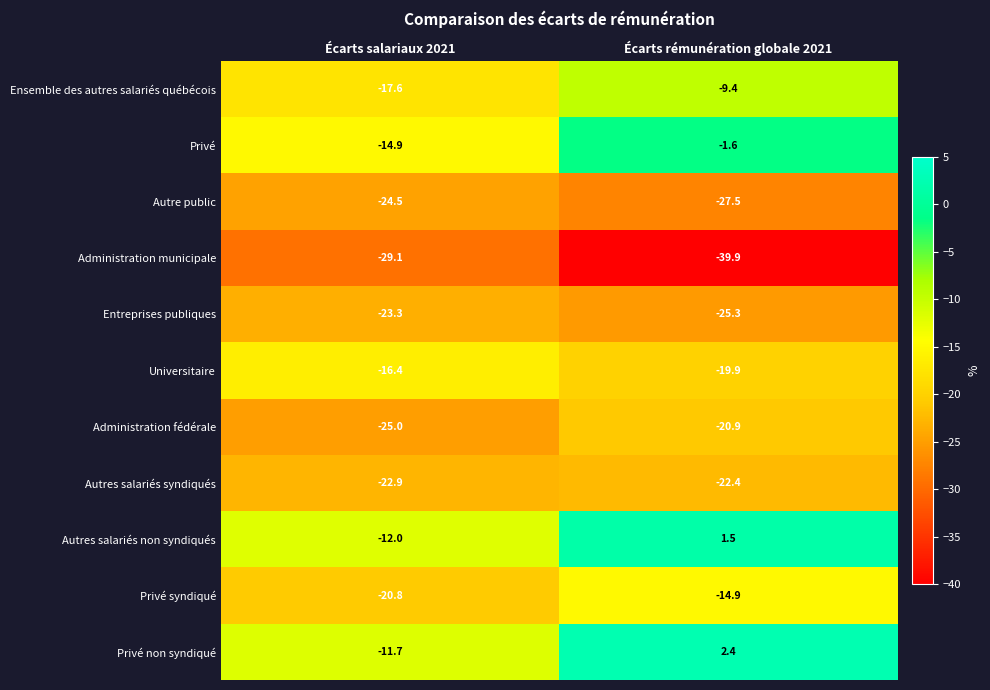

At Écarts rémunération globale 2021, list the series in order from largest to smallest.

Privé non syndiqué, Autres salariés non syndiqués, Privé, Ensemble des autres salariés québécois, Privé syndiqué, Universitaire, Administration fédérale, Autres salariés syndiqués, Entreprises publiques, Autre public, Administration municipale